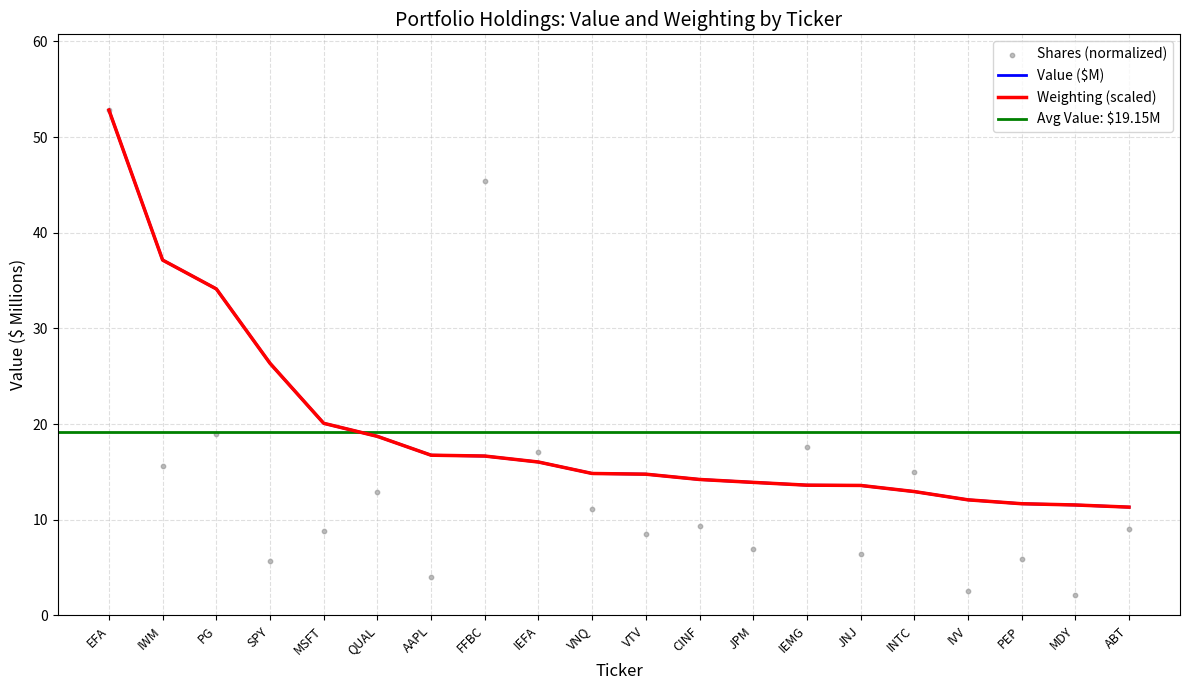

Which series has the largest Y range (max minus min)?

Value